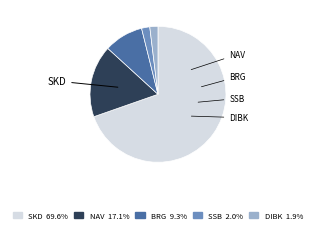

Between NAV and DIBK, which is larger?

NAV